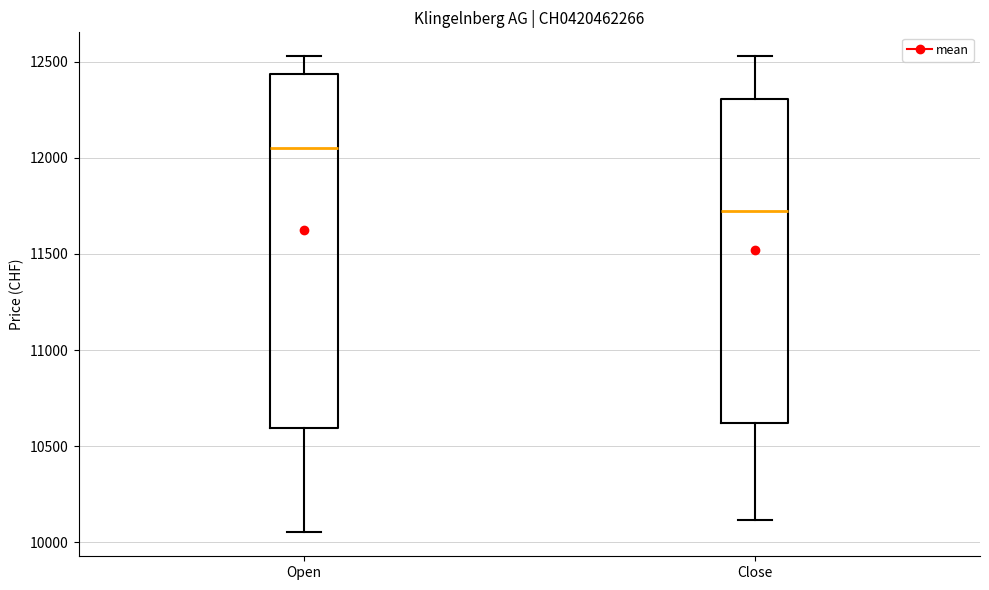

Reading left to right, read every box against the y-axis: the position of its median line, the range the box covers, and the ends of its whiskers. The values are not printed on the chart, so give them approximately, as read against the axis.

Open: median 12050, box 10600 to 12450, whiskers 10050 to 12550
Close: median 11750, box 10600 to 12300, whiskers 10100 to 12550